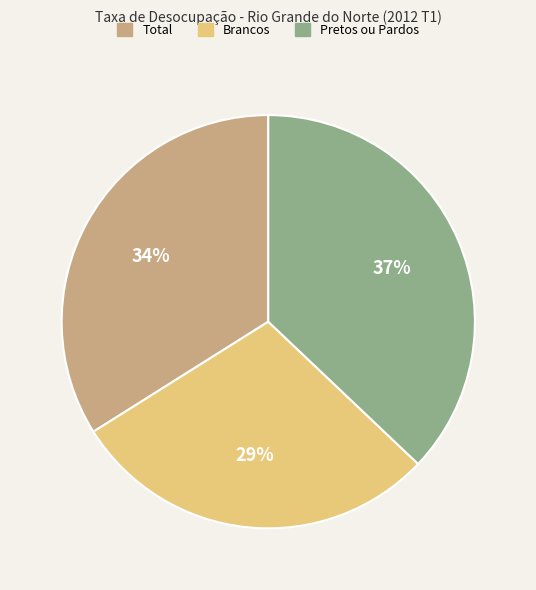

The Total slice represents 23% of the pie. True or false?

False